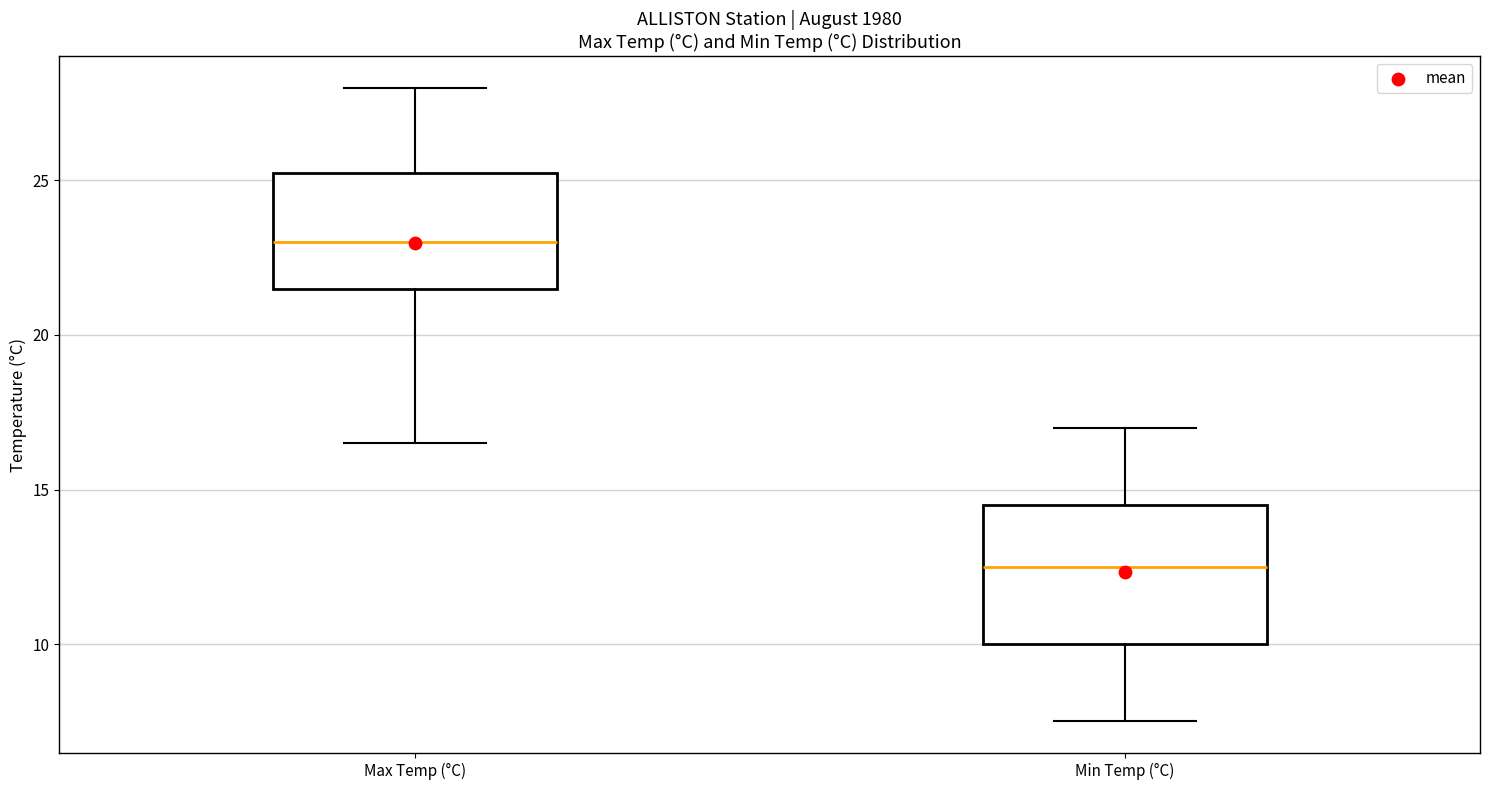

Where does the upper whisker of the box for Min Temp (°C) end on the y-axis? The values are not printed on the chart, so give them approximately, as read against the axis.

17.0